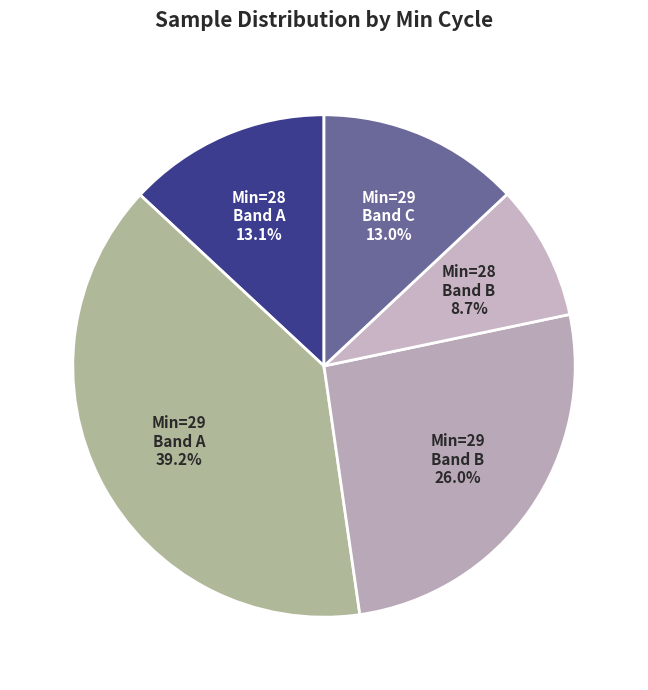

Does Min=29 Band B represent more than half of the total?

No